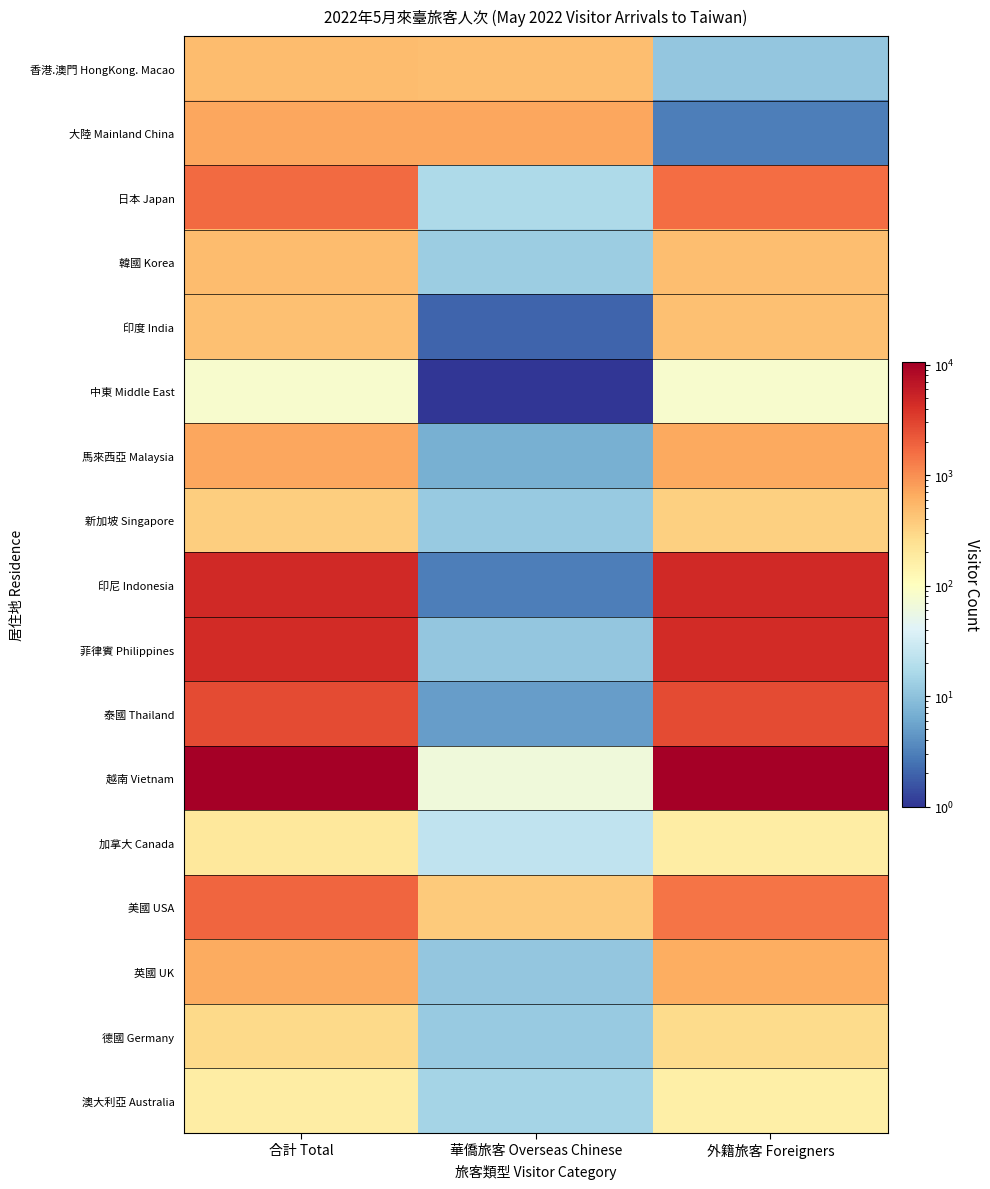

How many distinct data groups are displayed?

17